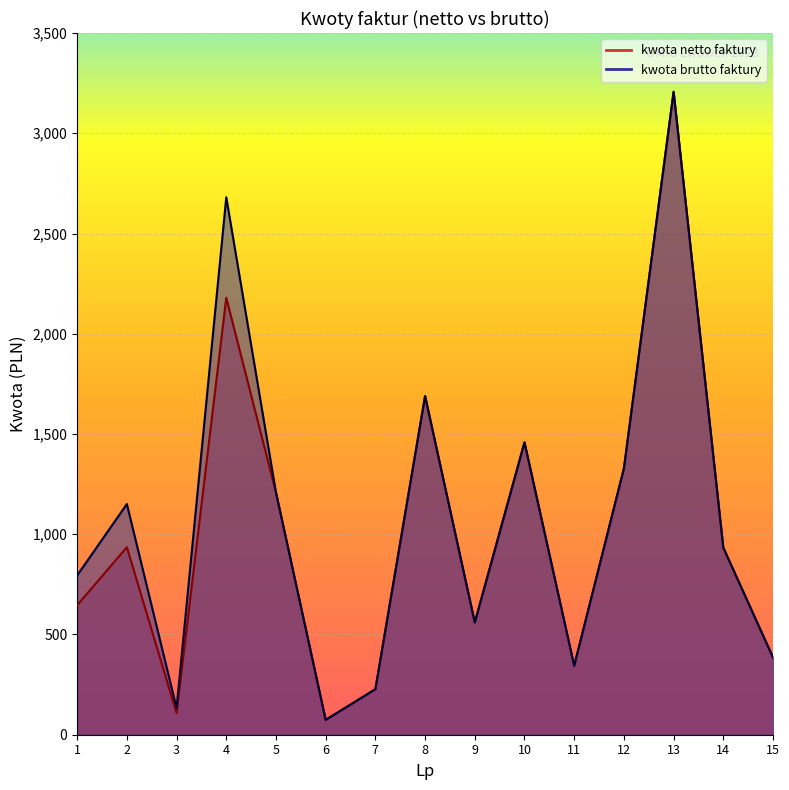

What is the smallest value displayed?

74.2